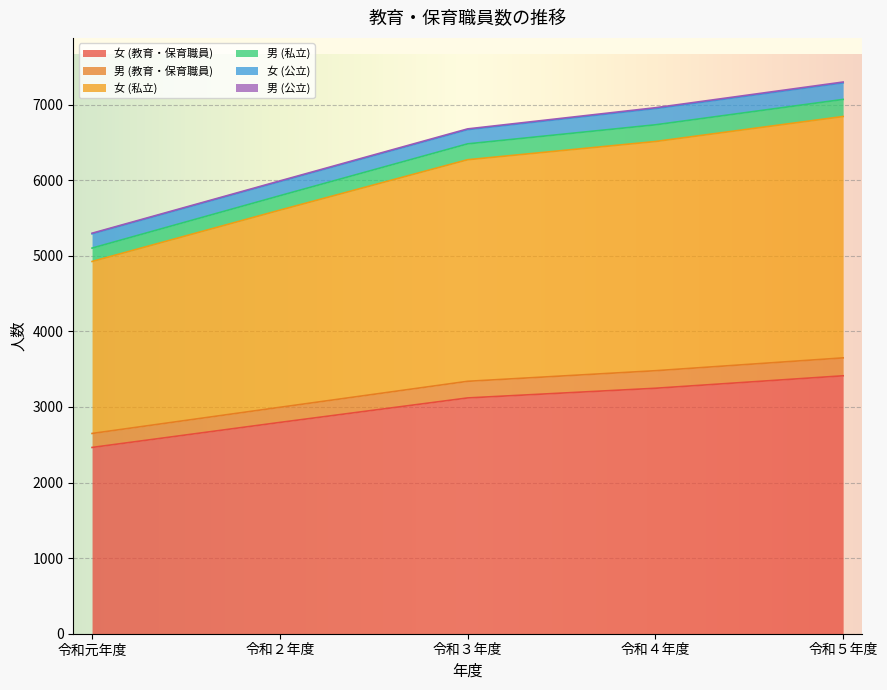

What is the label of the 1st point from the right?

令和５年度